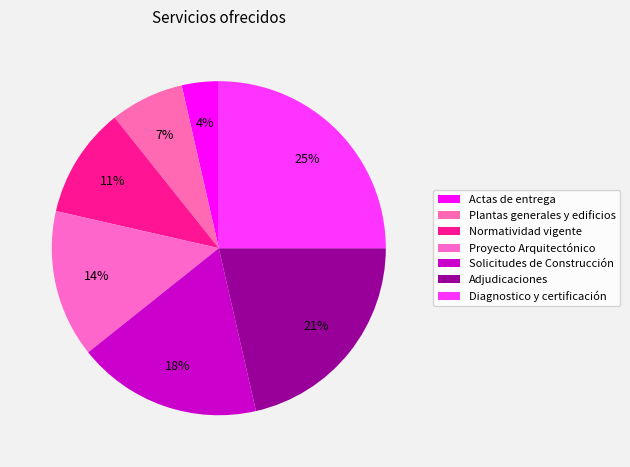

What percentage is the Actas de entrega slice, to the nearest percent?

4%